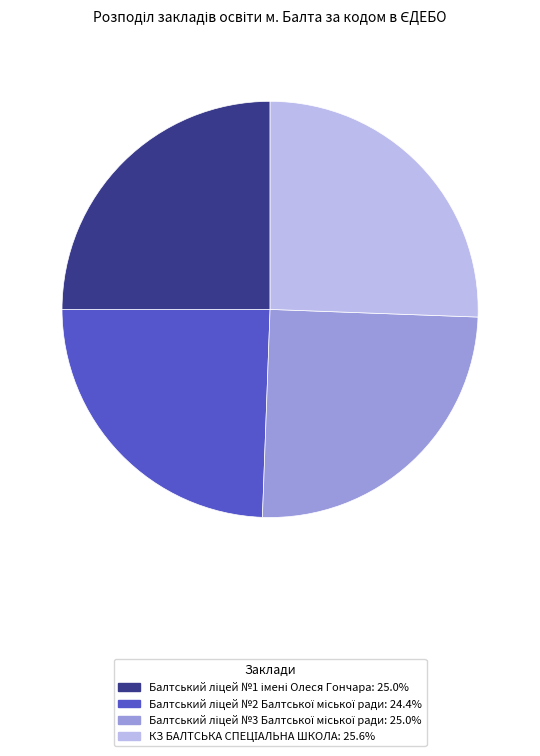

Does any single category account for the majority?

No